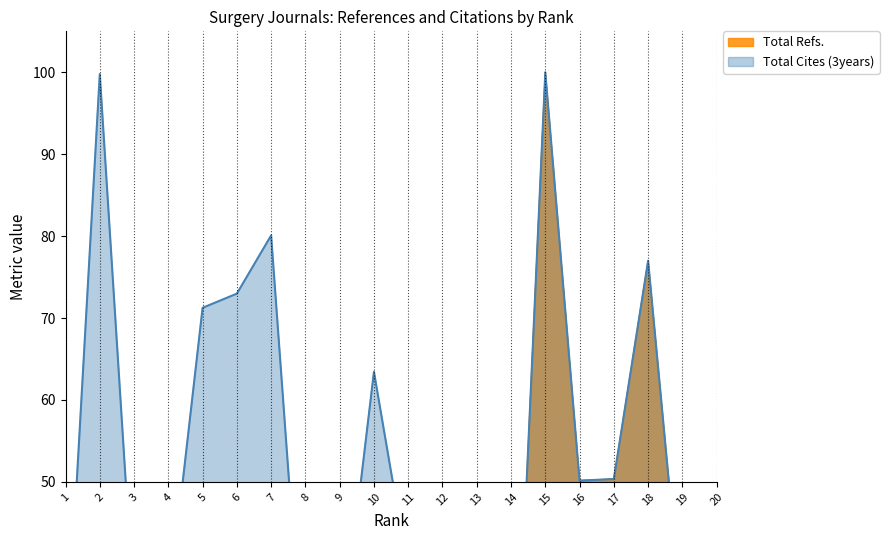

Which label corresponds to the largest value in the chart?

15